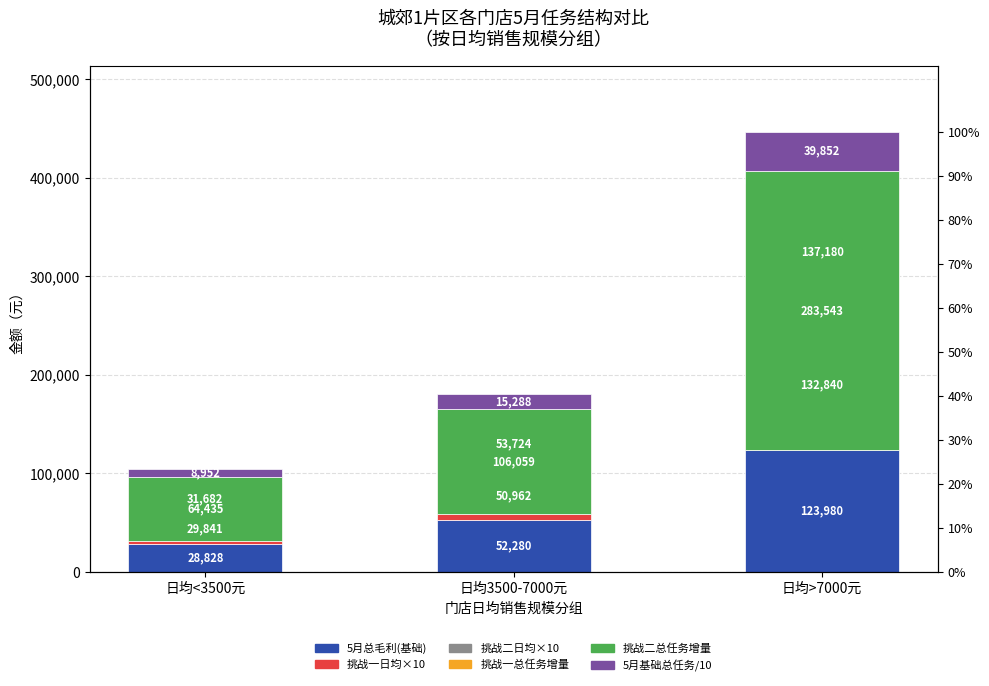

What is the average value of the 挑战二日均×10 series?

74195.5